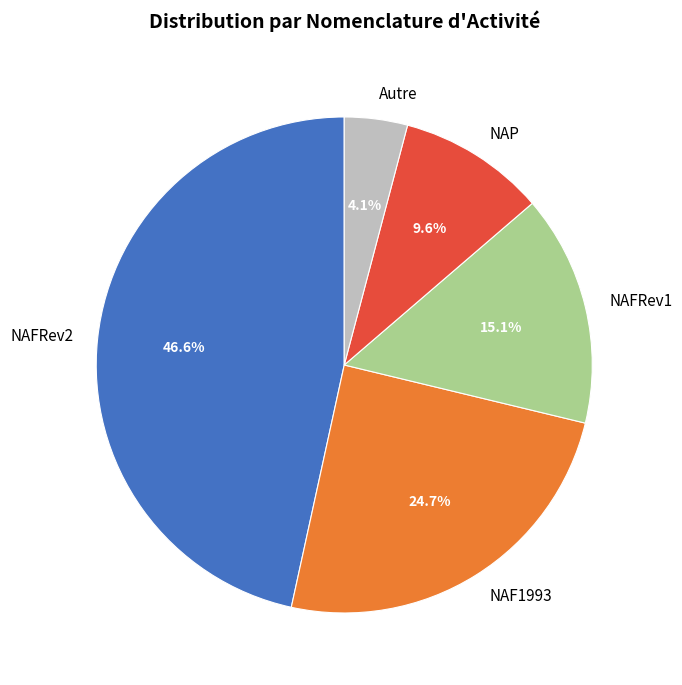

Rank the categories by value from highest to lowest.

NAFRev2, NAF1993, NAFRev1, NAP, Autre